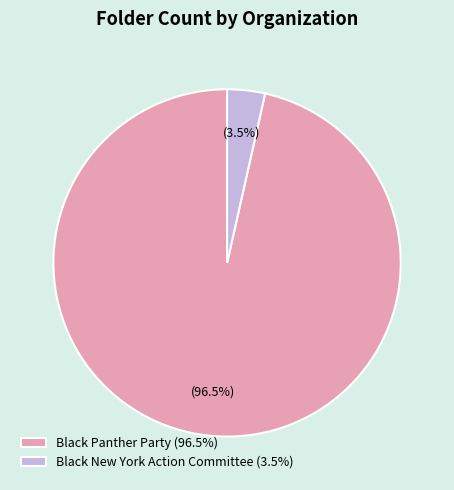

True or false: Black Panther Party accounts for 83% of the total.

False